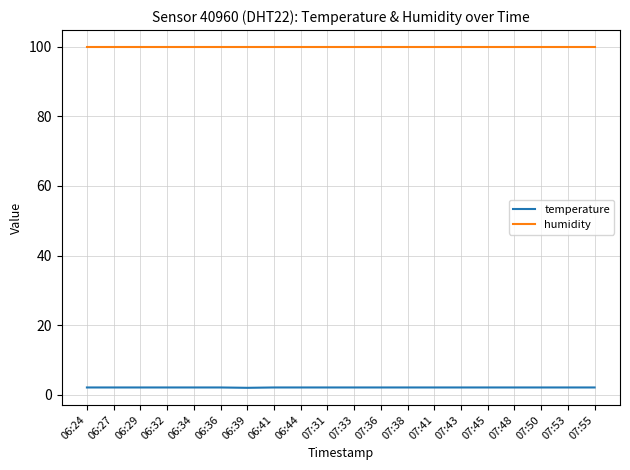

Which series has the largest total across all categories?

humidity